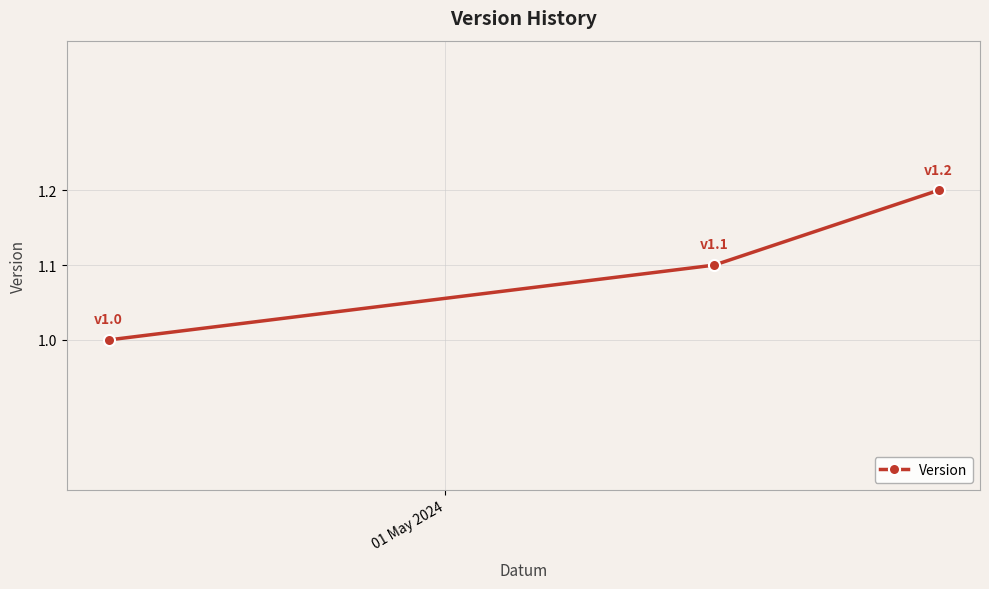

What is the sum of all values?

3.3